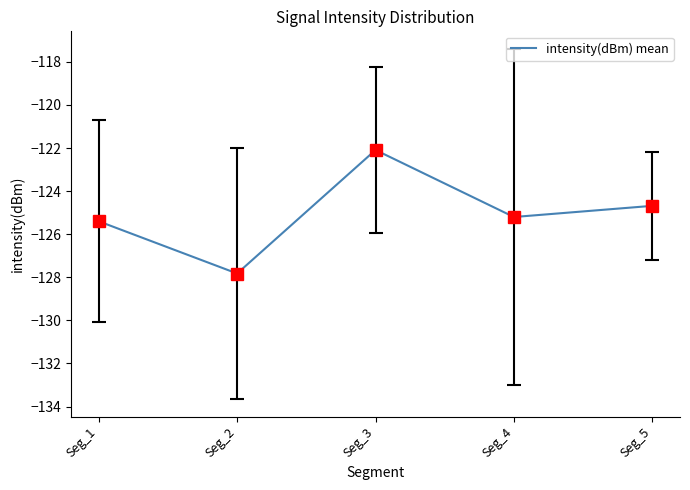

What is the sum of the values at Seg_5 and Seg_3?

-246.8